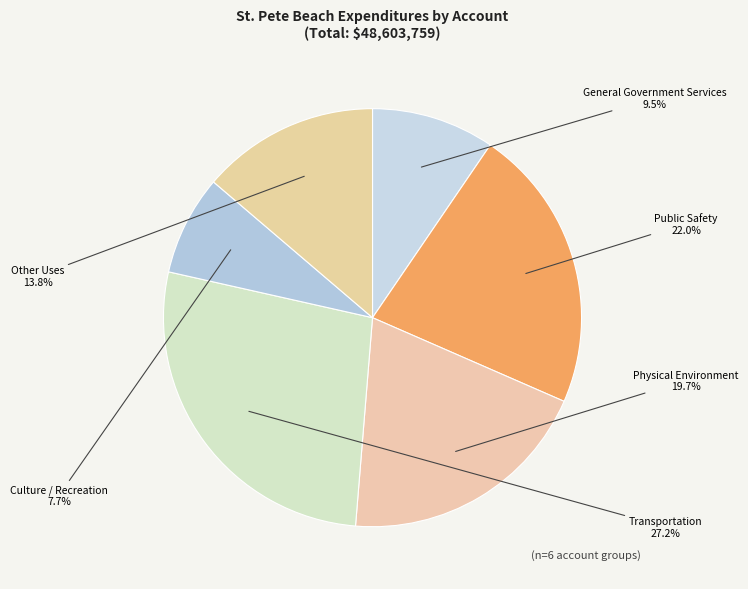

To the nearest percent, what is the combined percentage of Transportation and Physical Environment?

47%